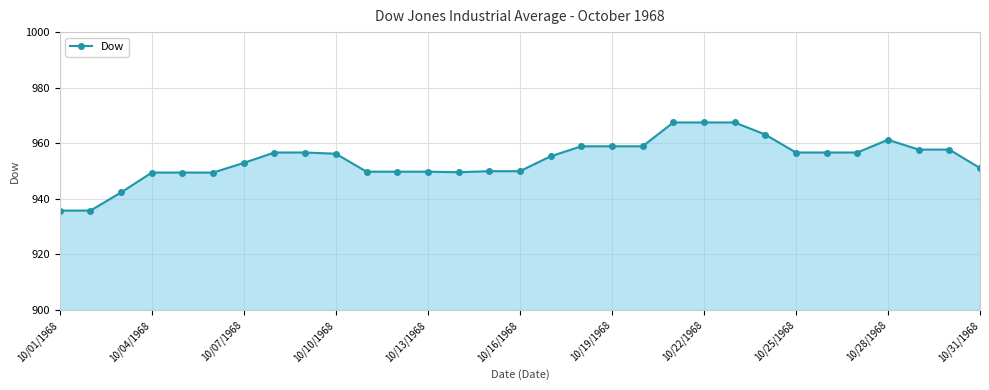

How many lines are shown in the chart?

1